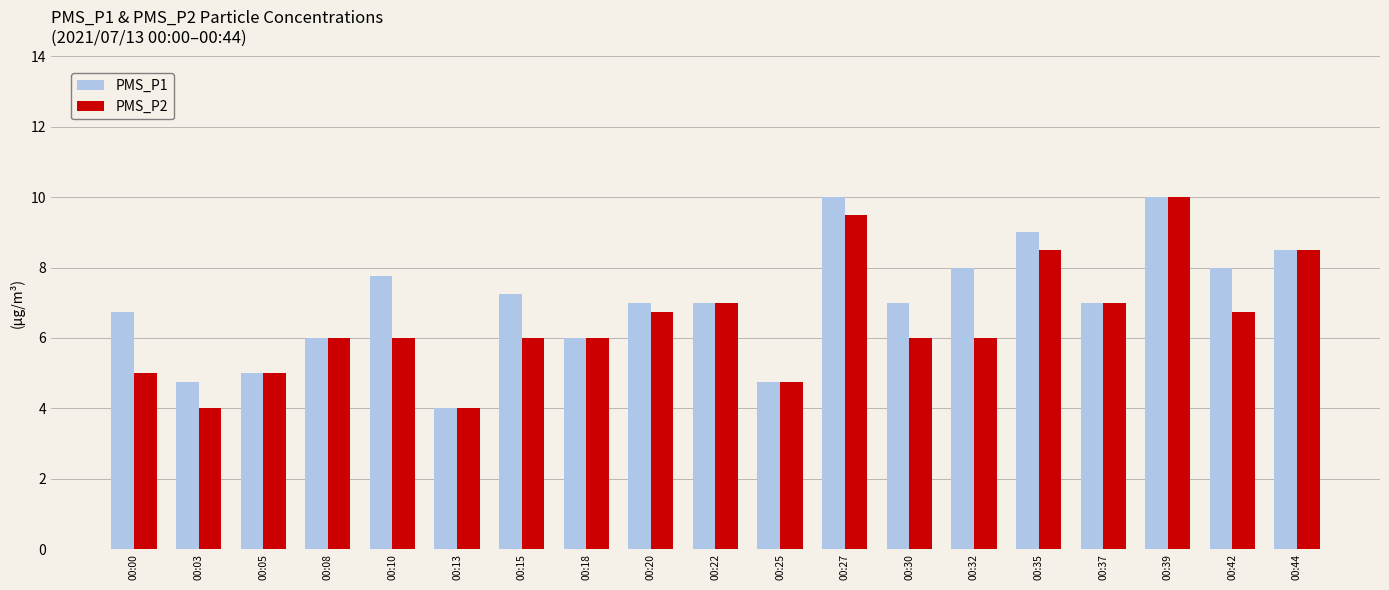

What is the difference between the maximum and minimum values in the PMS_P1 series?

6.0